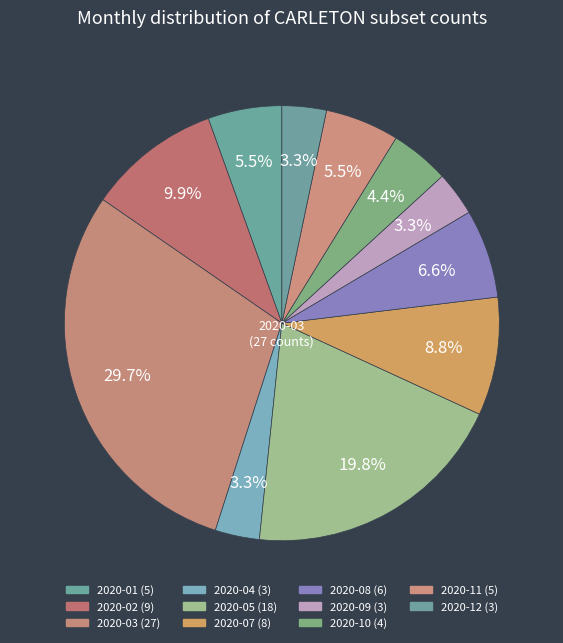

How many segments does this pie chart have?

11